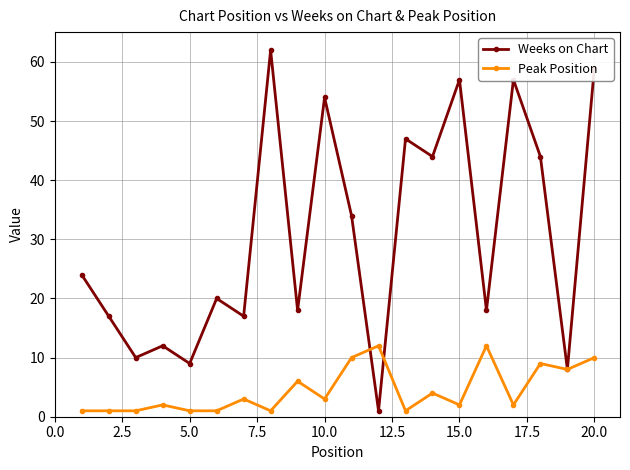

List the series in order of their peak value, highest first.

Weeks on Chart, Peak Position